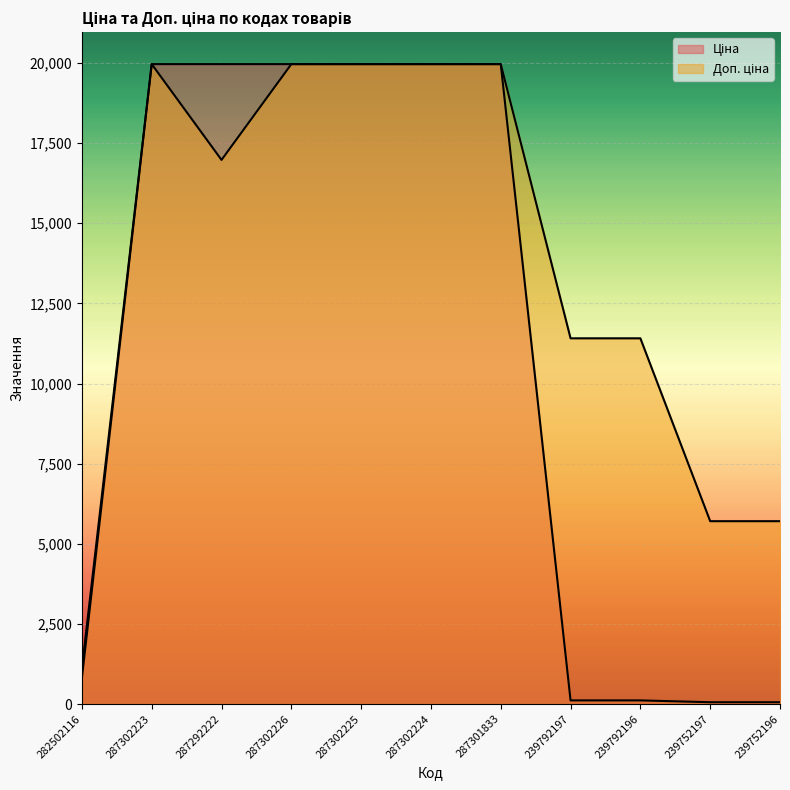

True or false: Ціна and Доп. ціна intersect in this chart.

False